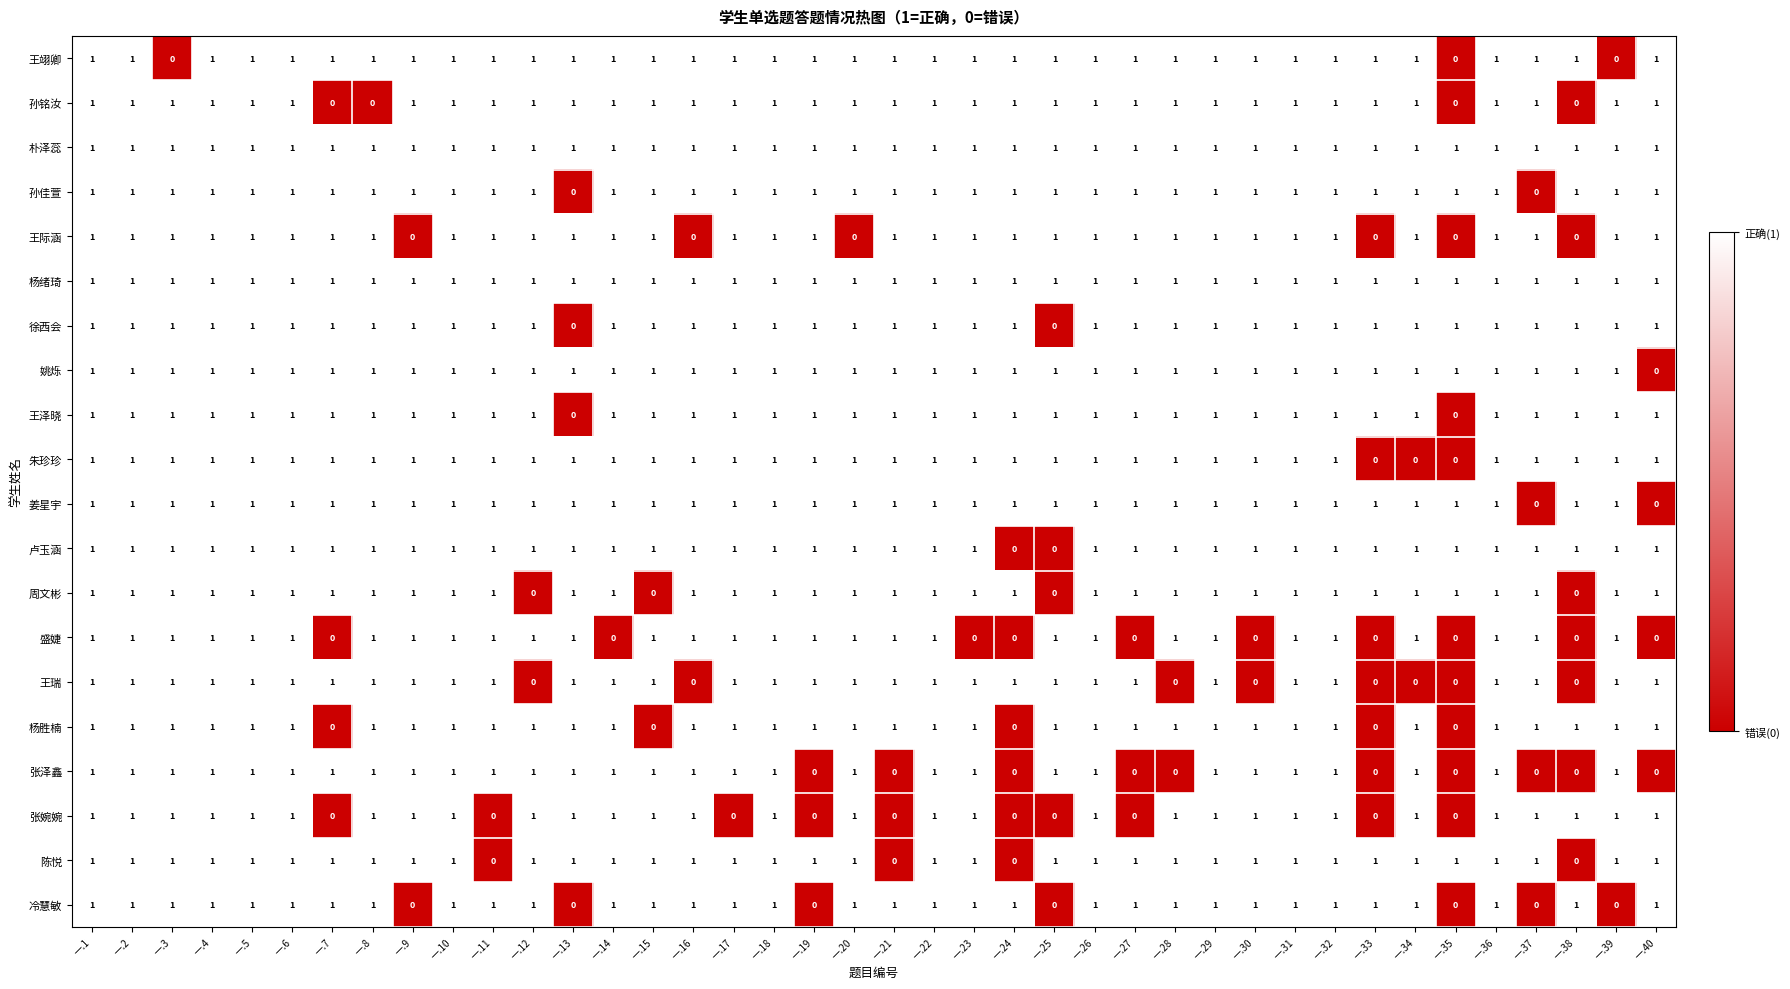

The 王际涵 series shows 1 at 一.32. True or false?

True